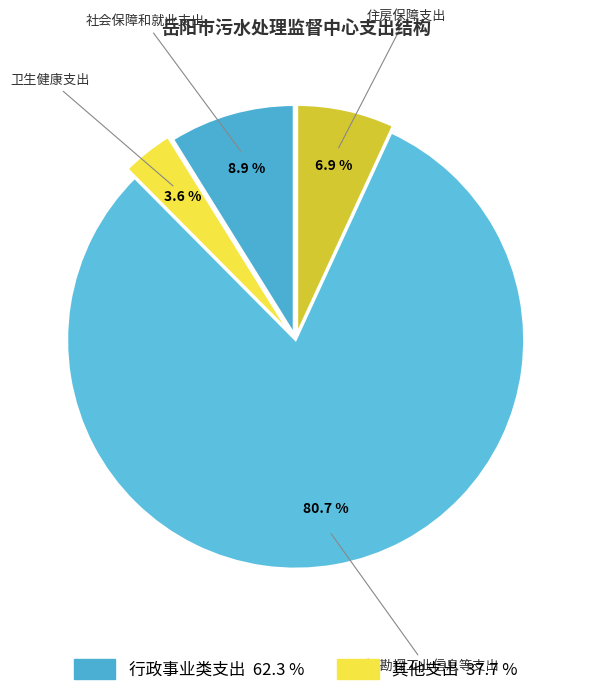

Count the number of slices in the pie.

4